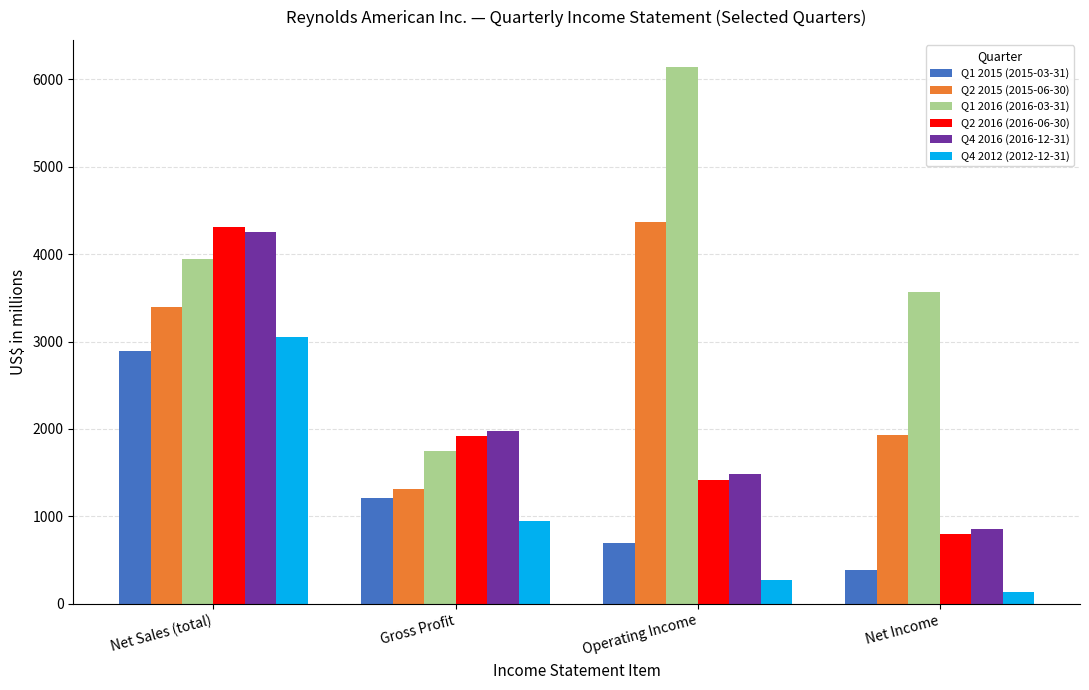

Is the value of Q4 2016 (2016-12-31) at Net Sales (total) greater than the value of Q1 2016 (2016-03-31) at Net Income?

Yes